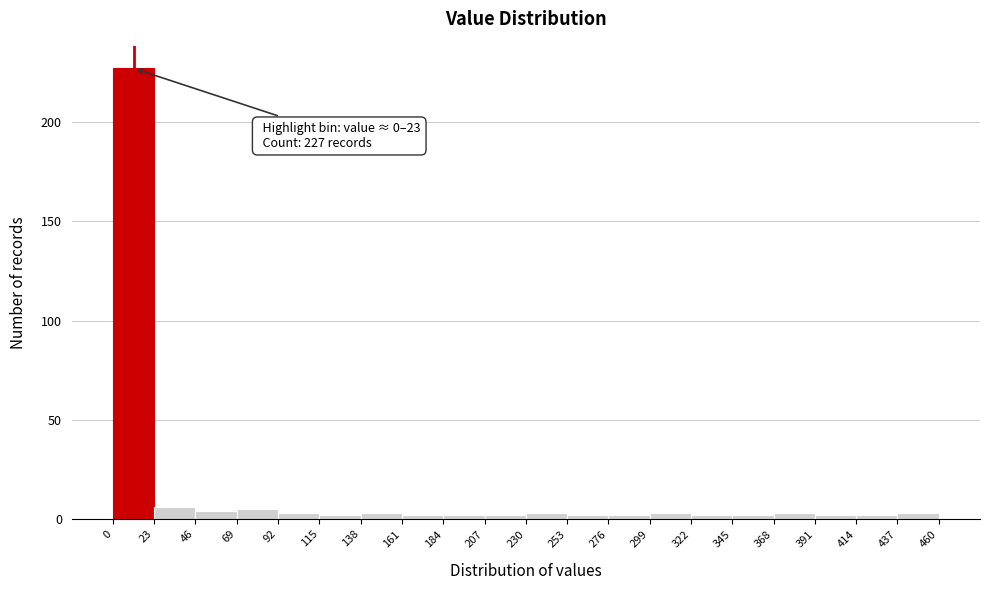

Which range on the x-axis has the tallest bar?

0 to 23